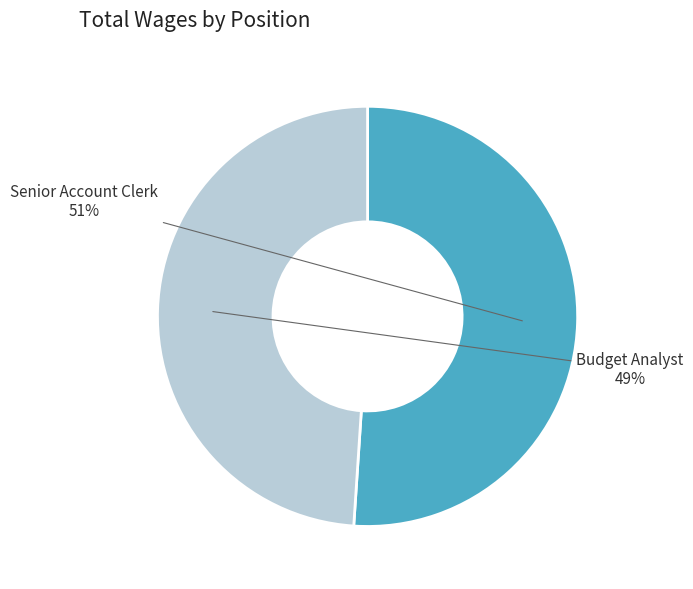

Count the number of slices in the pie.

2